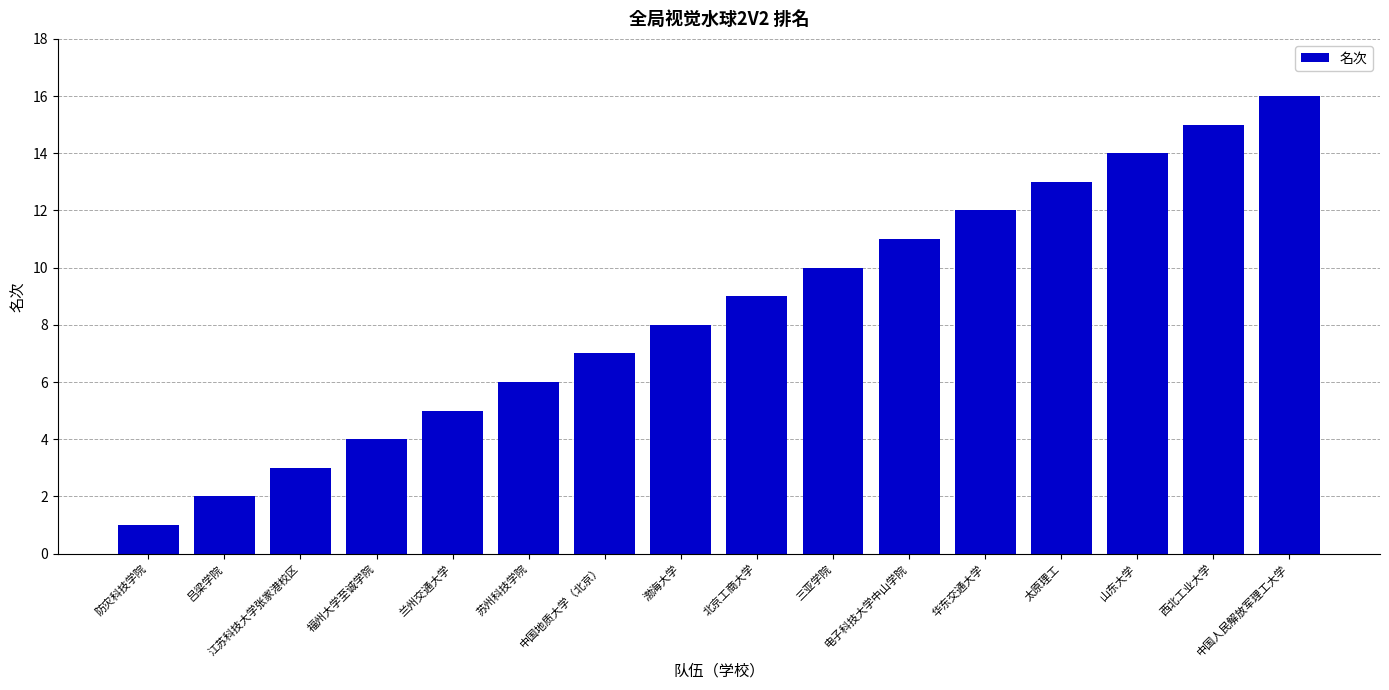

Which category has the lowest value across all series?

防灾科技学院